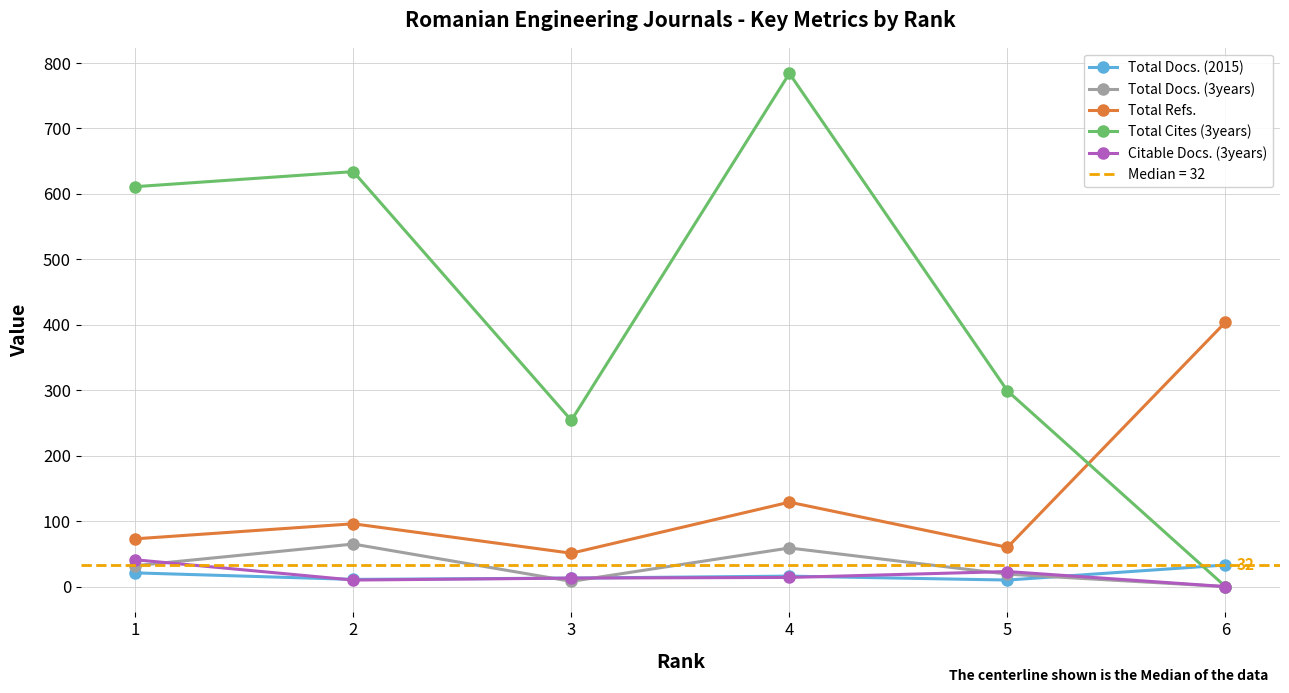

Between which two adjacent categories do Total Docs. (3years) and Total Docs. (2015) first intersect?

2 and 3